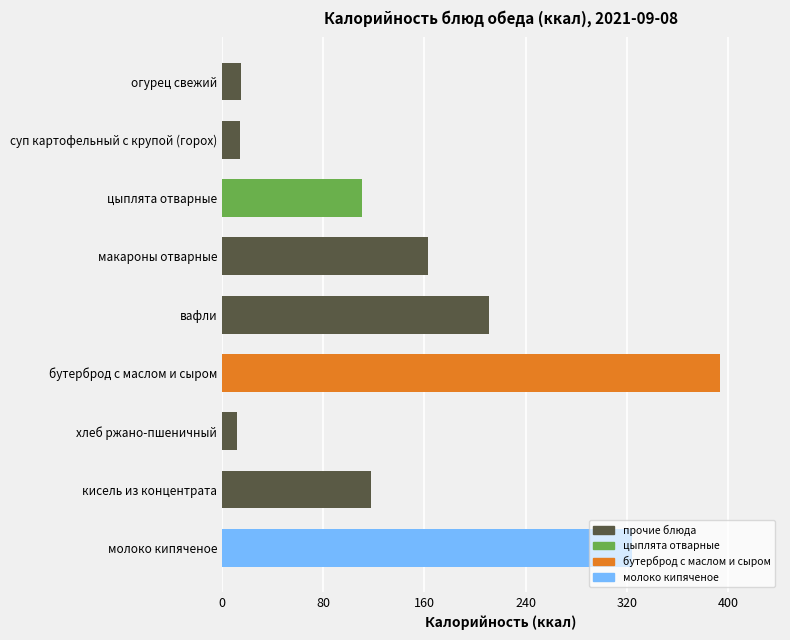

What is the greatest value displayed?

394